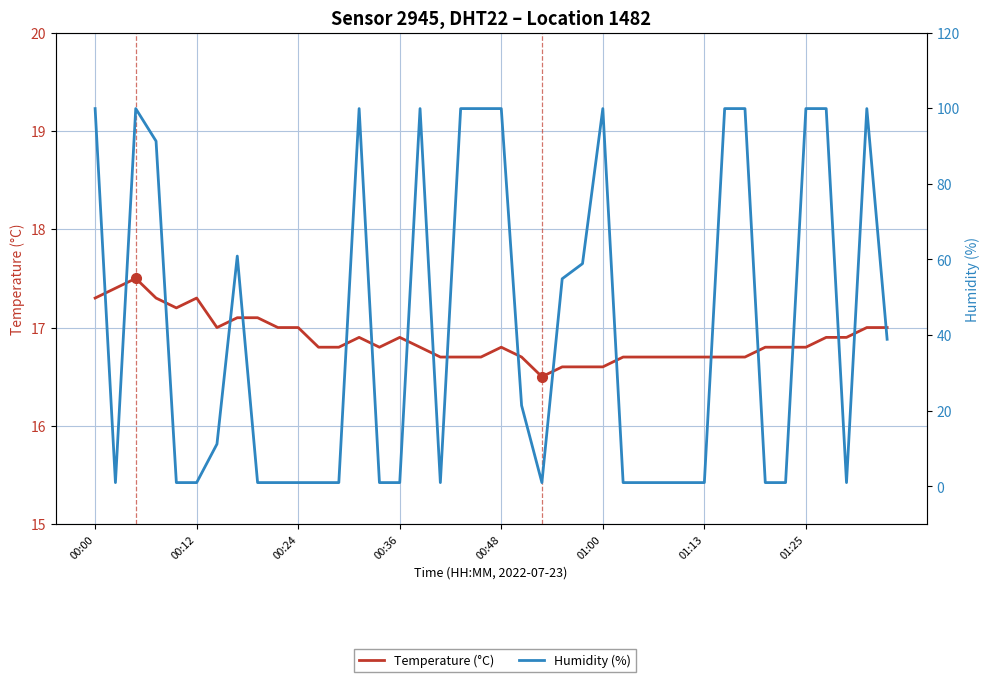

What is the average value of the Humidity (%) series?

41.4